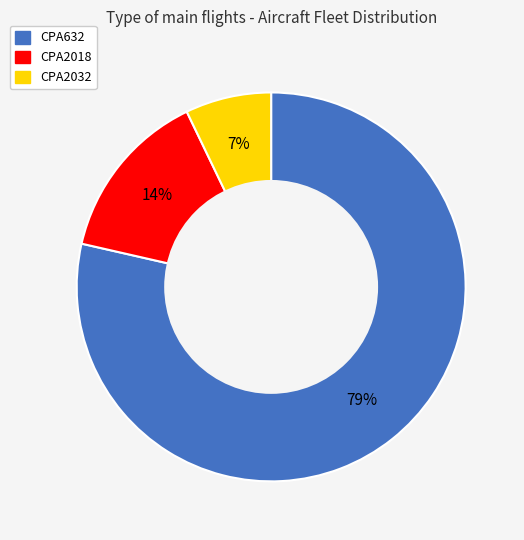

What is the smallest slice in the pie chart?

CPA2032